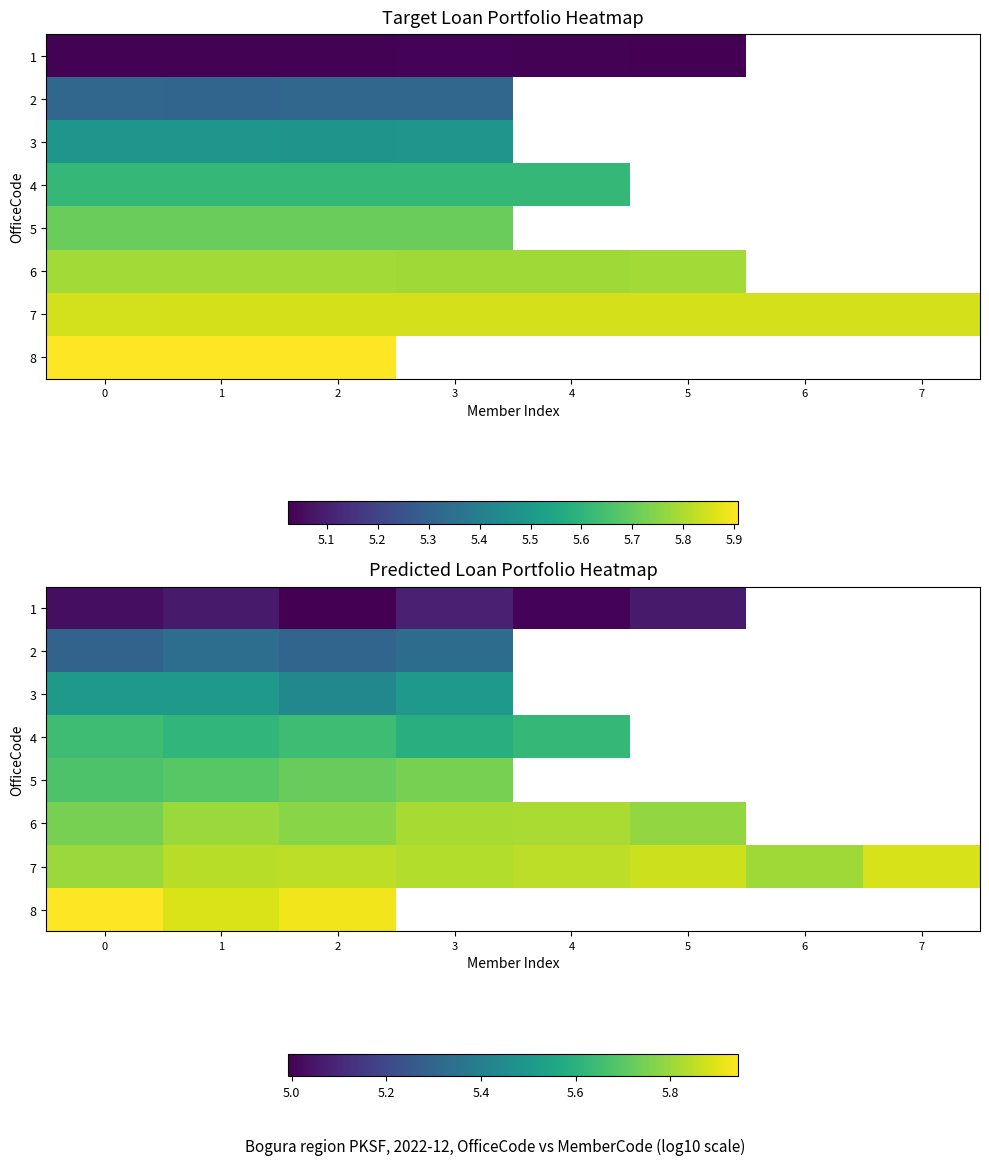

At which category is the sum across all series the highest?

1